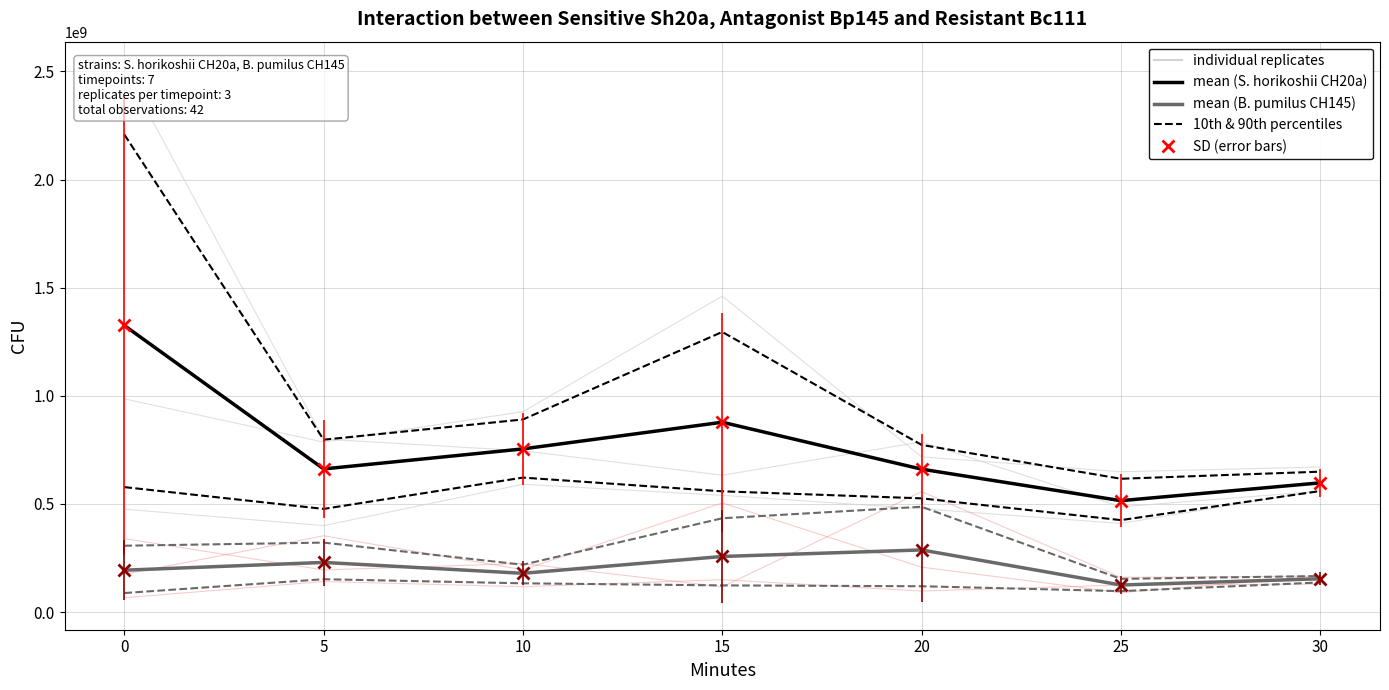

The 10th & 90th percentiles (Sh20a) series shows 1702733418.8 at 15. True or false?

False